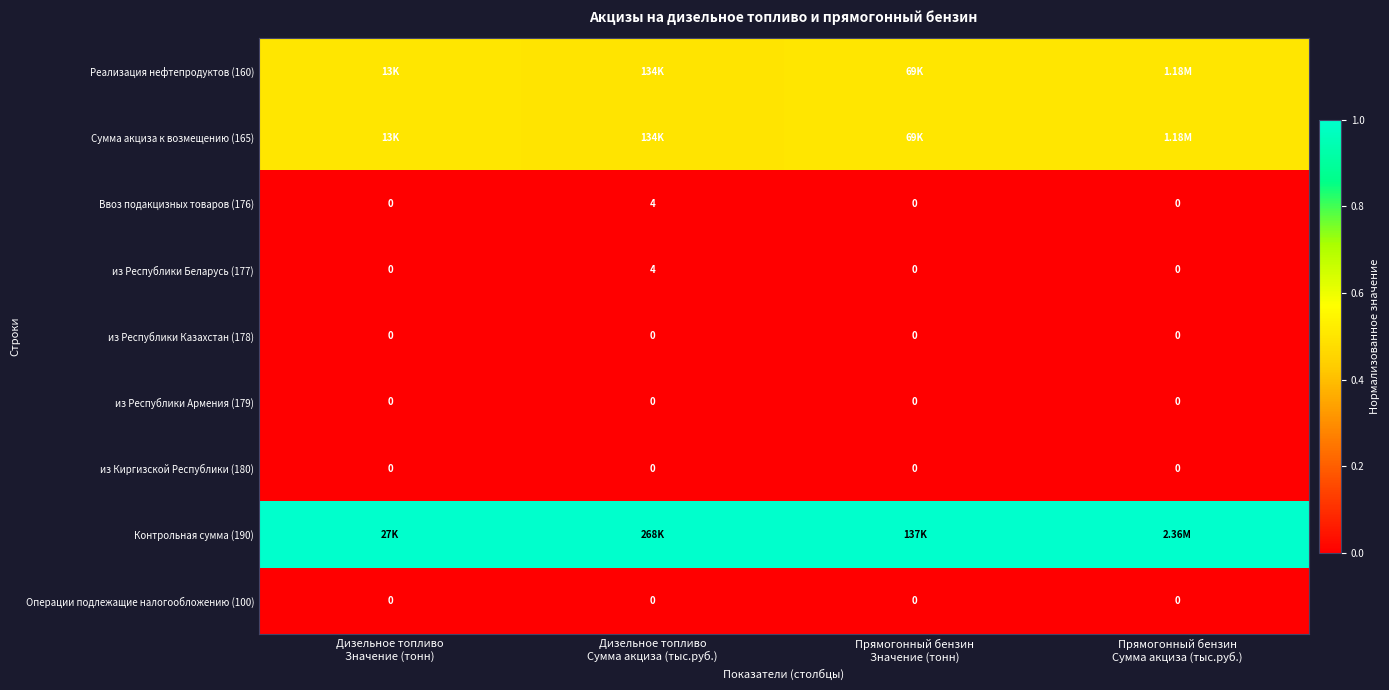

What is the total value across all series at Прямогонный бензин
Сумма акциза (тыс.руб.)?

2.0